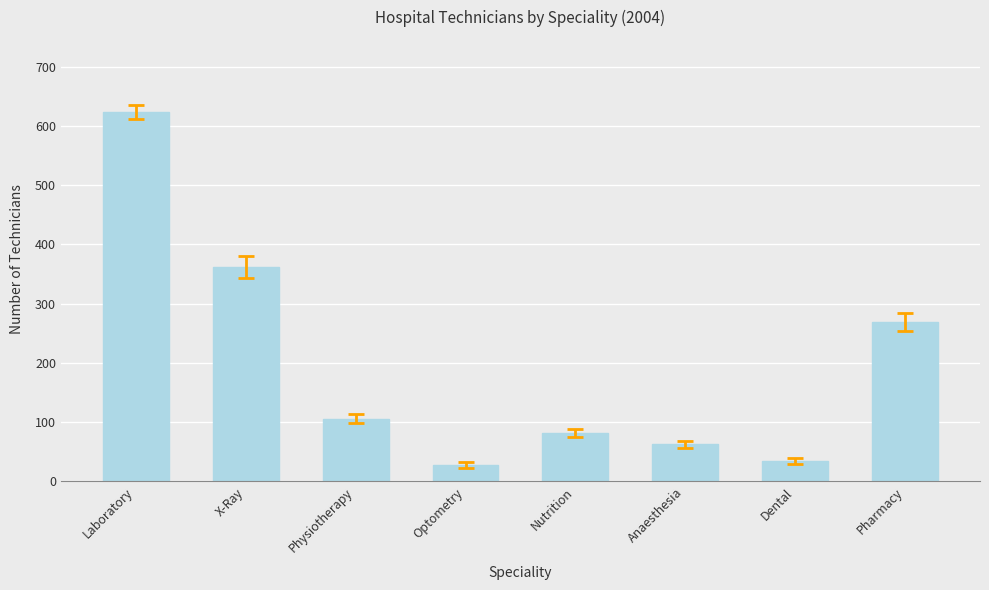

What is the label of the 3rd bar from the right?

Anaesthesia